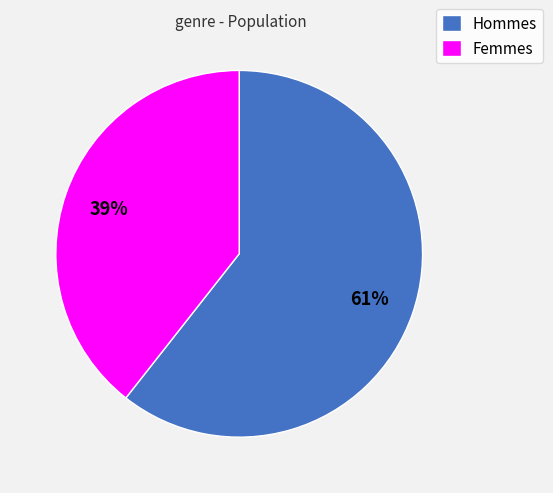

To the nearest percent, what percentage of the pie is Femmes?

39%